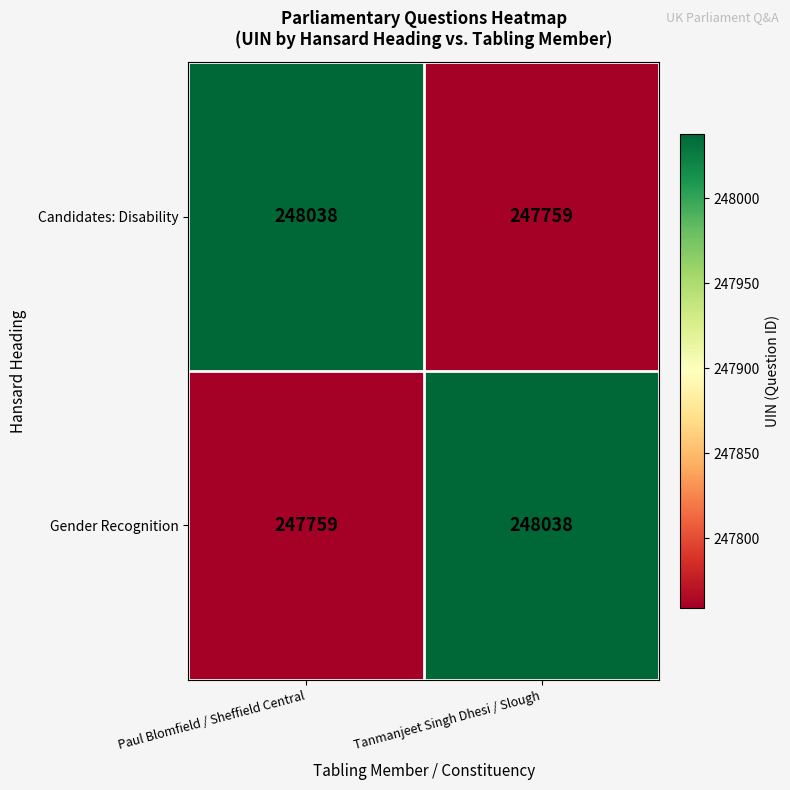

What is the total value across all series at Paul Blomfield / Sheffield Central?

495797